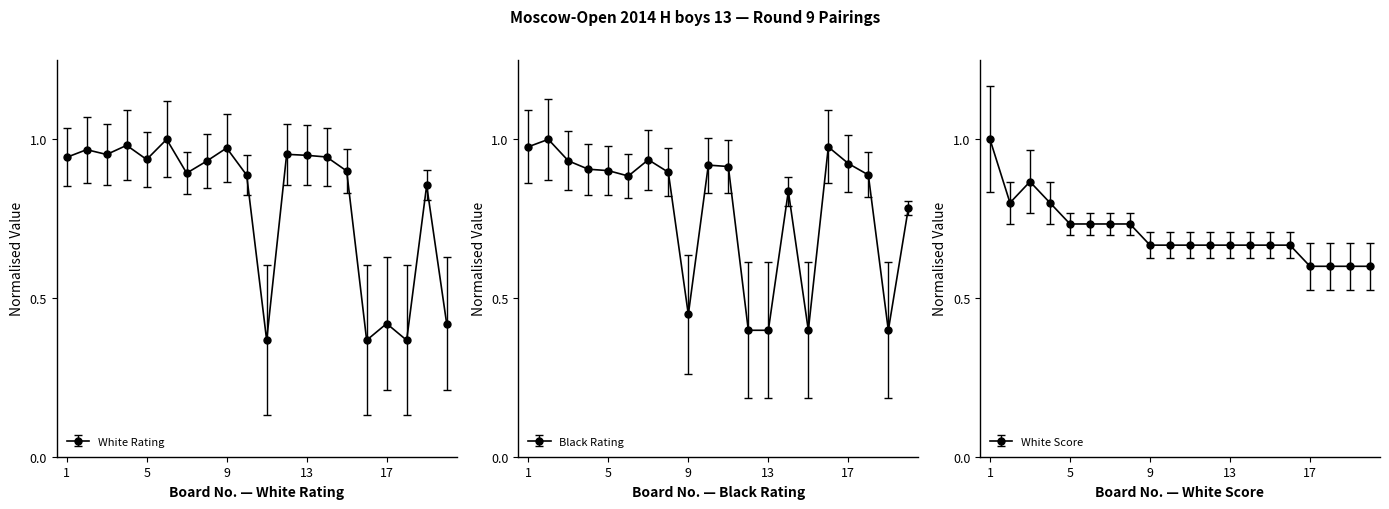

Which series has the largest total across all categories?

White Rating